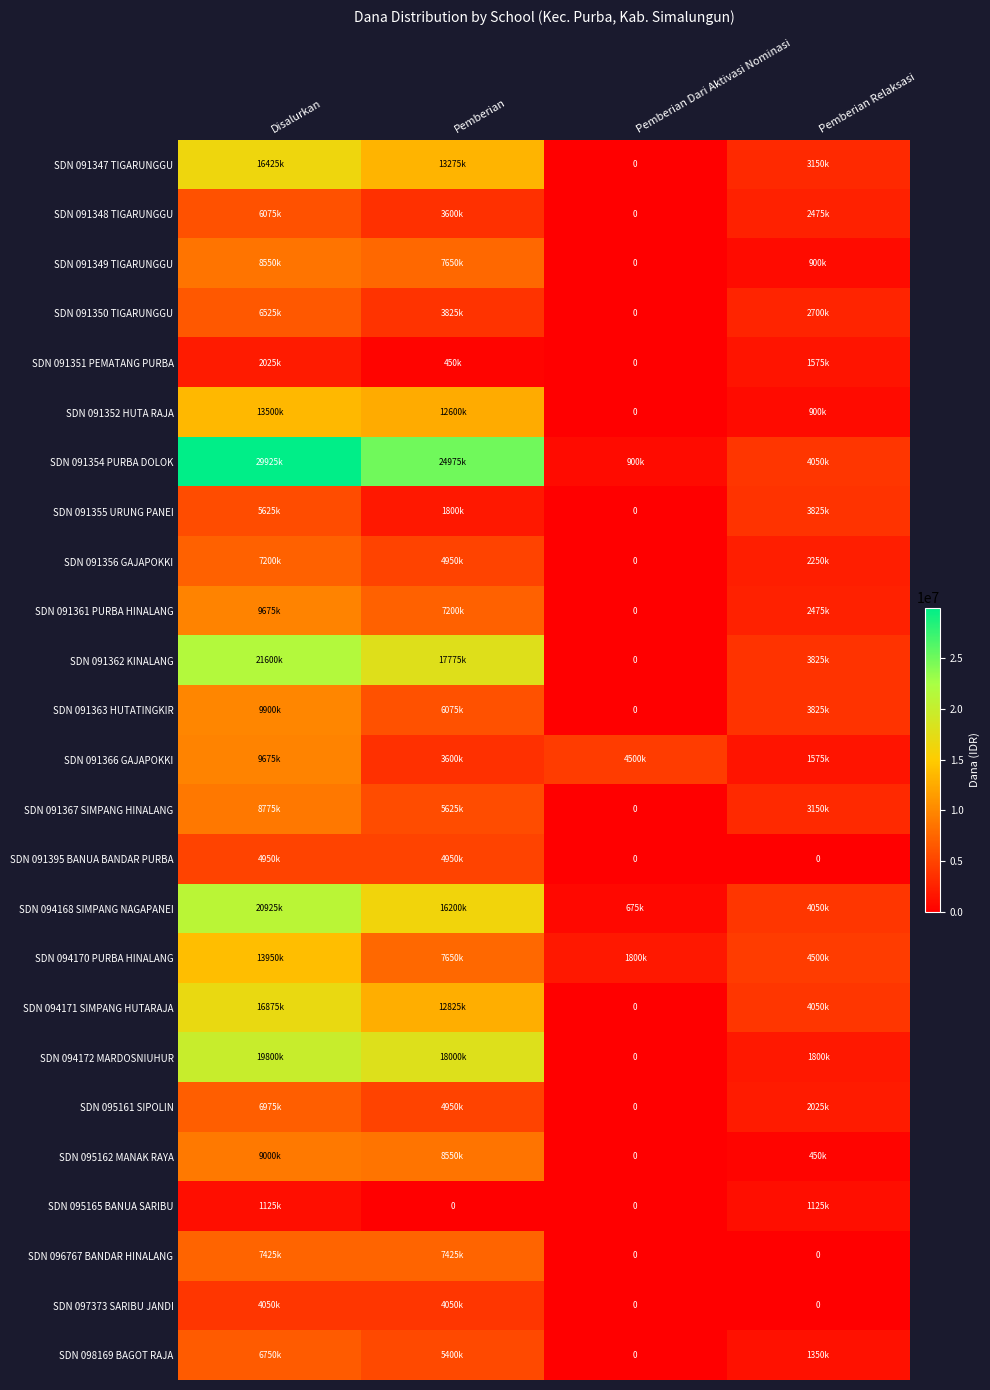

Rank the series at Disalurkan from lowest to highest value.

SDN 095165 BANUA SARIBU, SDN 091351 PEMATANG PURBA, SDN 097373 SARIBU JANDI, SDN 091395 BANUA BANDAR PURBA, SDN 091355 URUNG PANEI, SDN 091348 TIGARUNGGU, SDN 091350 TIGARUNGGU, SDN 098169 BAGOT RAJA, SDN 095161 SIPOLIN, SDN 091356 GAJAPOKKI, SDN 096767 BANDAR HINALANG, SDN 091349 TIGARUNGGU, SDN 091367 SIMPANG HINALANG, SDN 095162 MANAK RAYA, SDN 091361 PURBA HINALANG, SDN 091366 GAJAPOKKI, SDN 091363 HUTATINGKIR, SDN 091352 HUTA RAJA, SDN 094170 PURBA HINALANG, SDN 091347 TIGARUNGGU, SDN 094171 SIMPANG HUTARAJA, SDN 094172 MARDOSNIUHUR, SDN 094168 SIMPANG NAGAPANEI, SDN 091362 KINALANG, SDN 091354 PURBA DOLOK